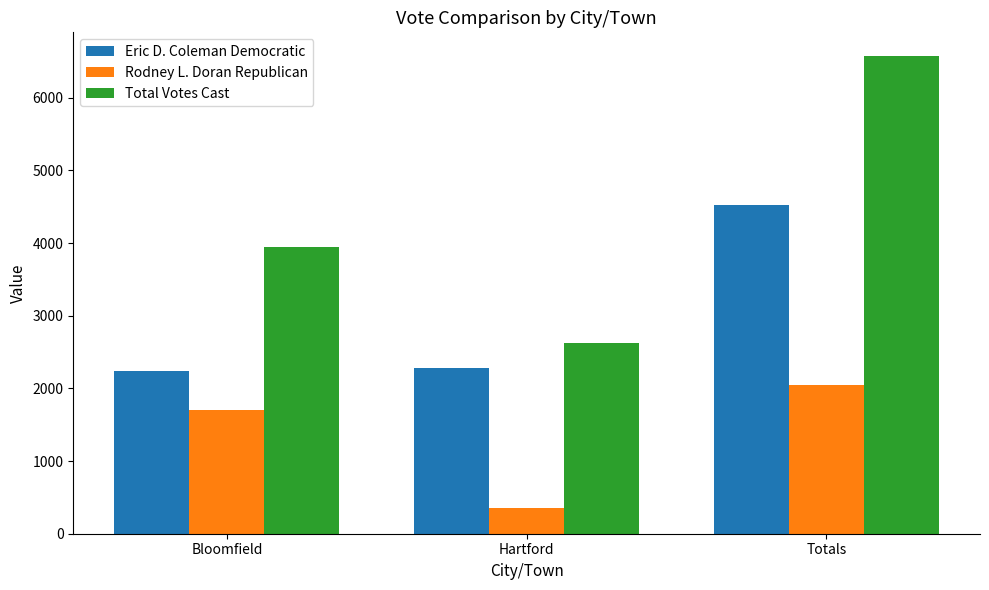

What is the label of the 2nd bar from the right?

Hartford